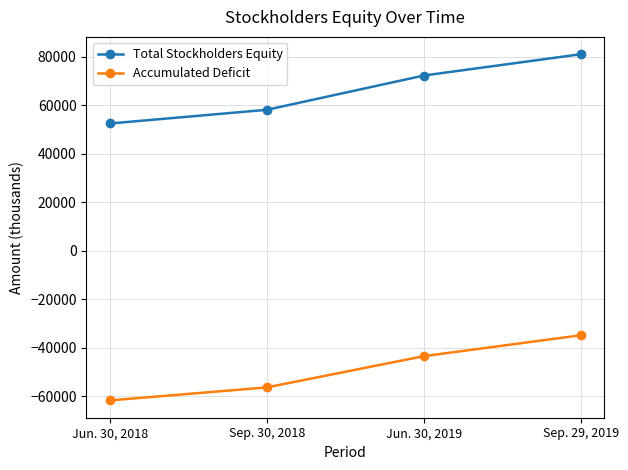

What is the minimum value shown in the chart?

-61717